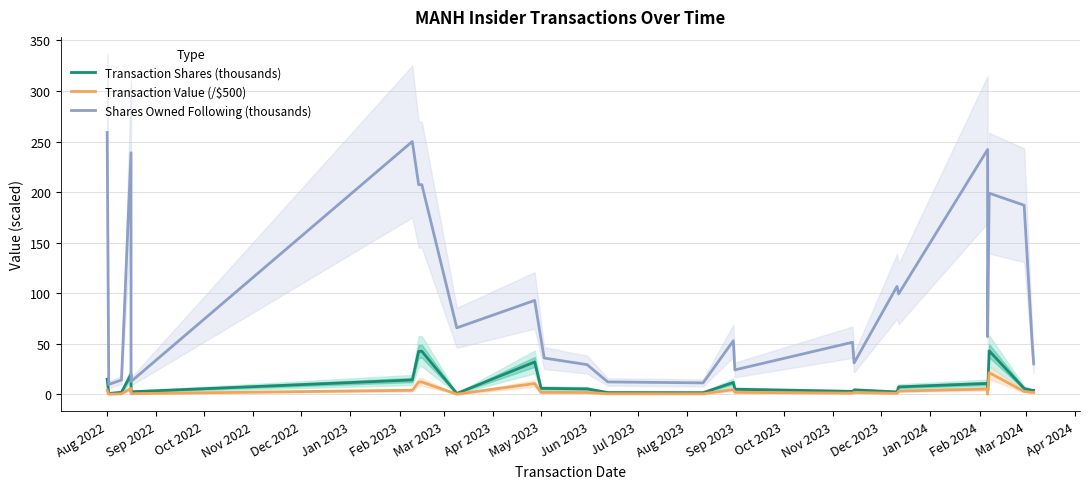

What is the total value across all series at Dec 2023?

31.6